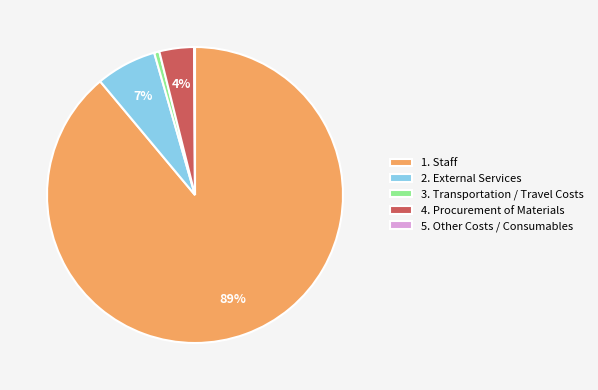

The 1. Staff slice represents 89% of the pie. True or false?

True